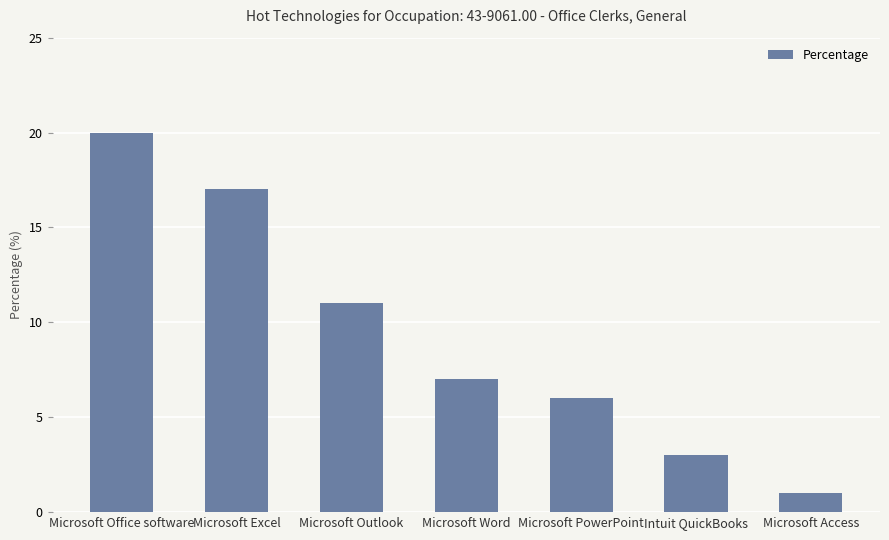

True or false: the data shows 3 at Intuit QuickBooks.

True